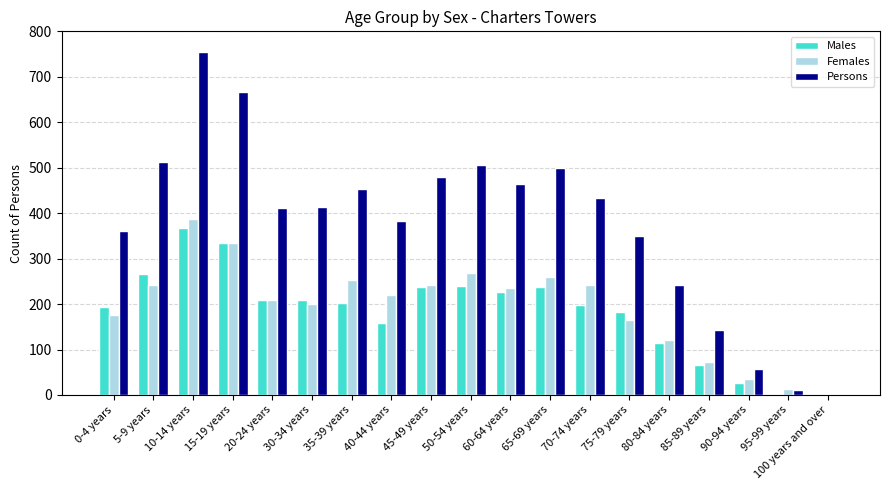

What is the difference between the Persons values at 15-19 years and 75-79 years?

316